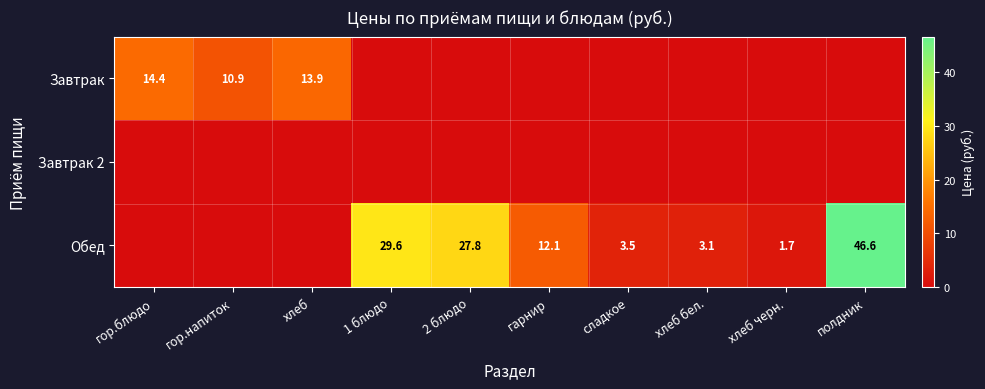

The Завтрак series shows 3.6 at гор.напиток. True or false?

False